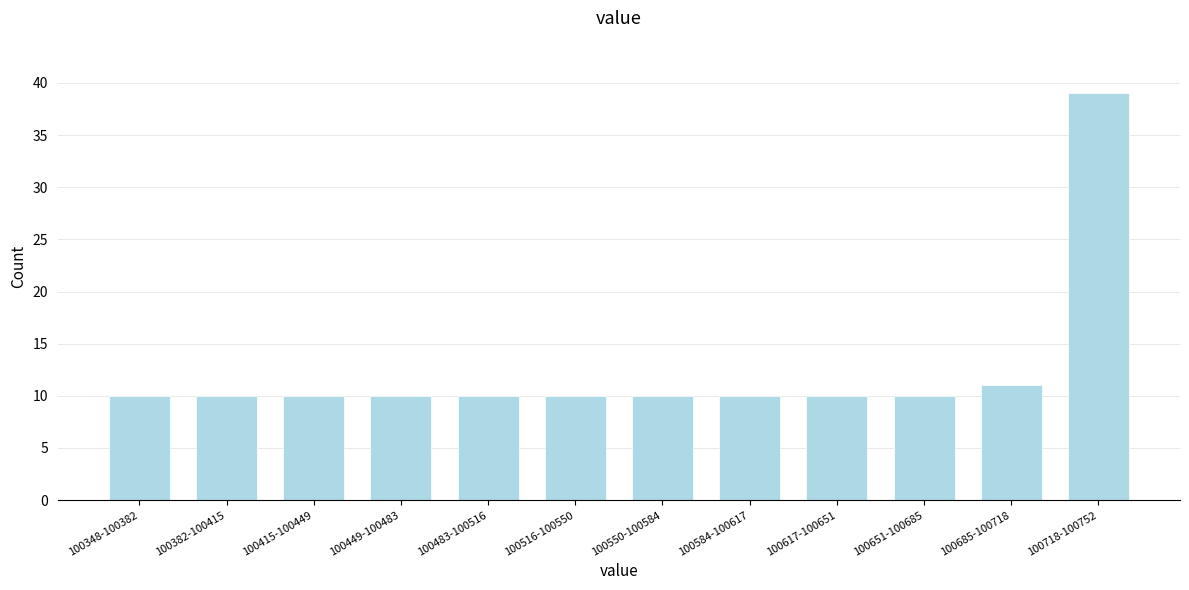

Reading left to right, transcribe all the data shown in this chart.

100348-100382=10	100382-100415=10	100415-100449=10	100449-100483=10	100483-100516=10	100516-100550=10	100550-100584=10	100584-100617=10	100617-100651=10	100651-100685=10	100685-100718=11	100718-100752=39